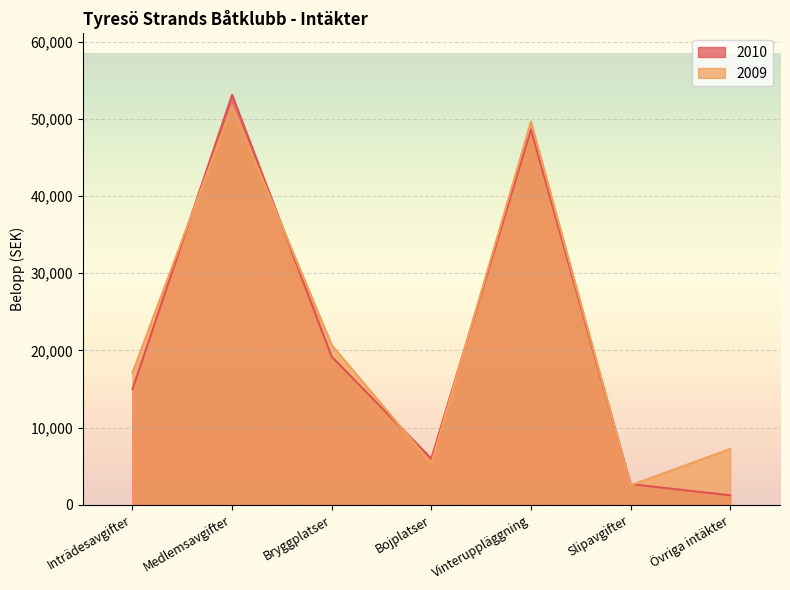

Rank the series by their average value, from highest to lowest.

2009, 2010